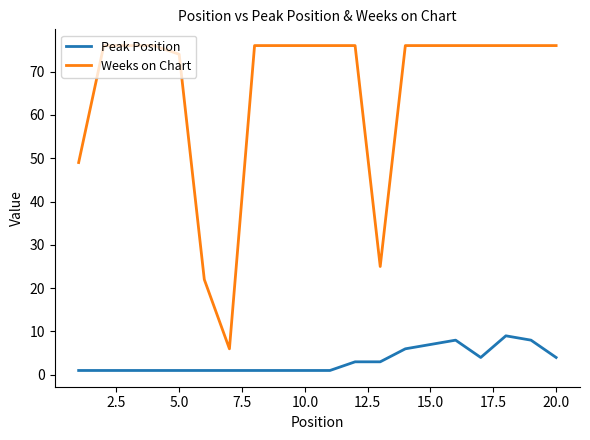

True or false: Weeks on Chart and Peak Position cross at least once.

False